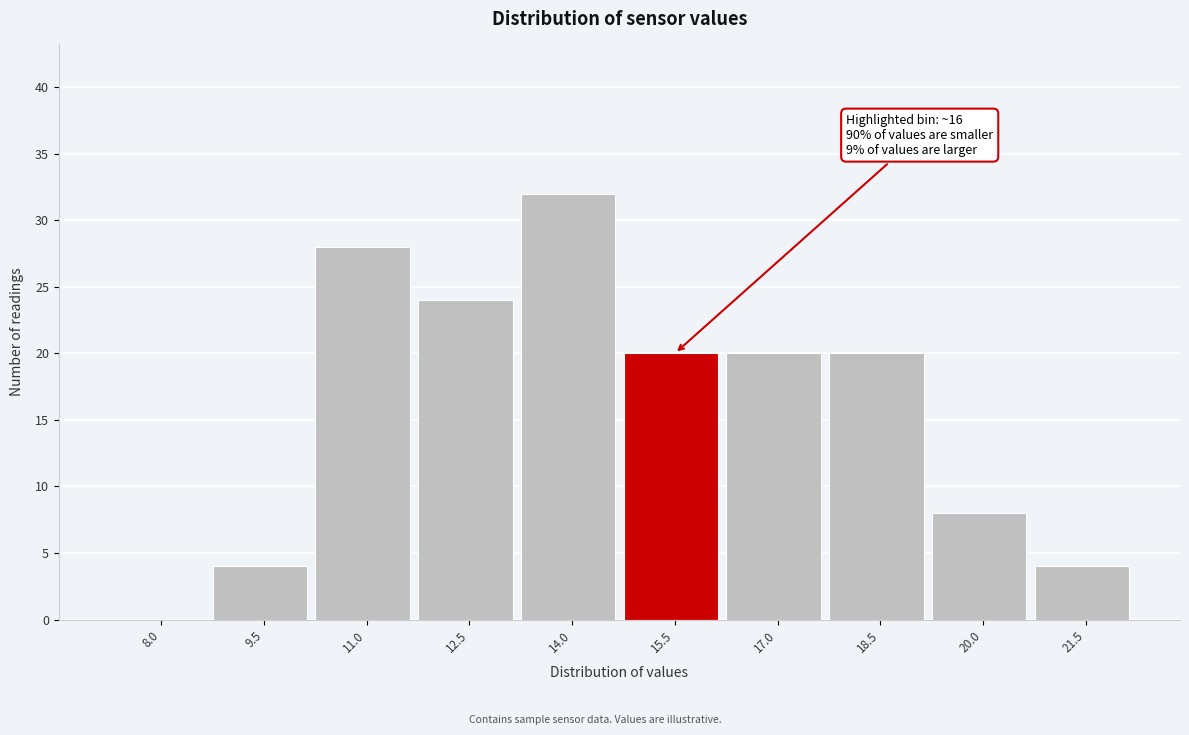

Reading left to right, list all the values displayed in this chart.

8.0=0	9.5=4	11.0=28	12.5=24	14.0=32	15.5=20	17.0=20	18.5=20	20.0=8	21.5=4